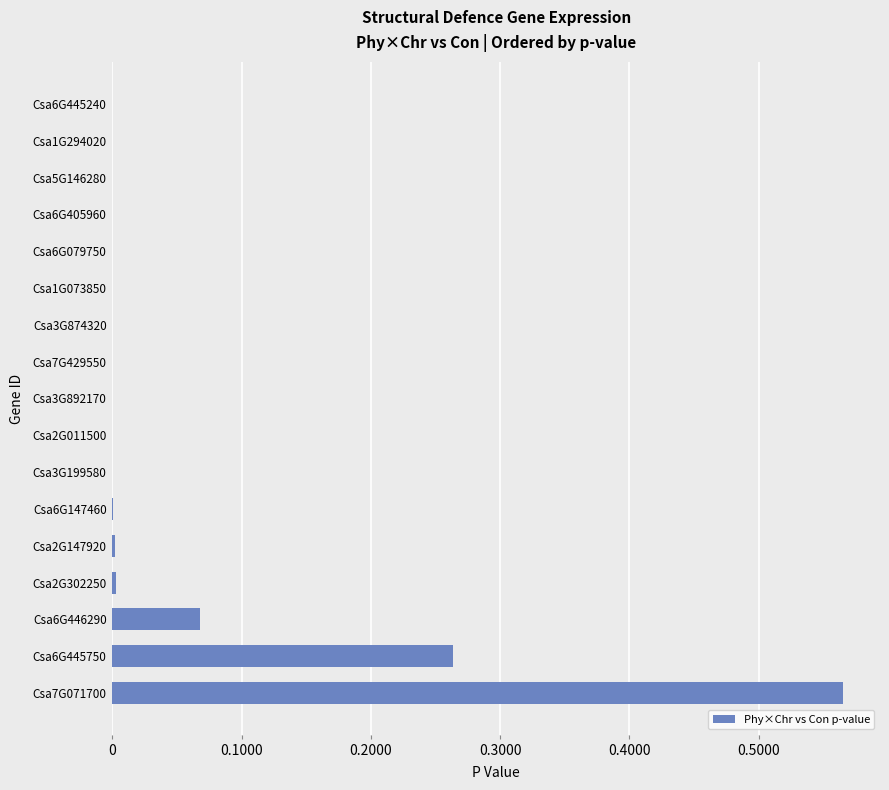

The value at Csa2G011500 is 0.0. True or false?

True